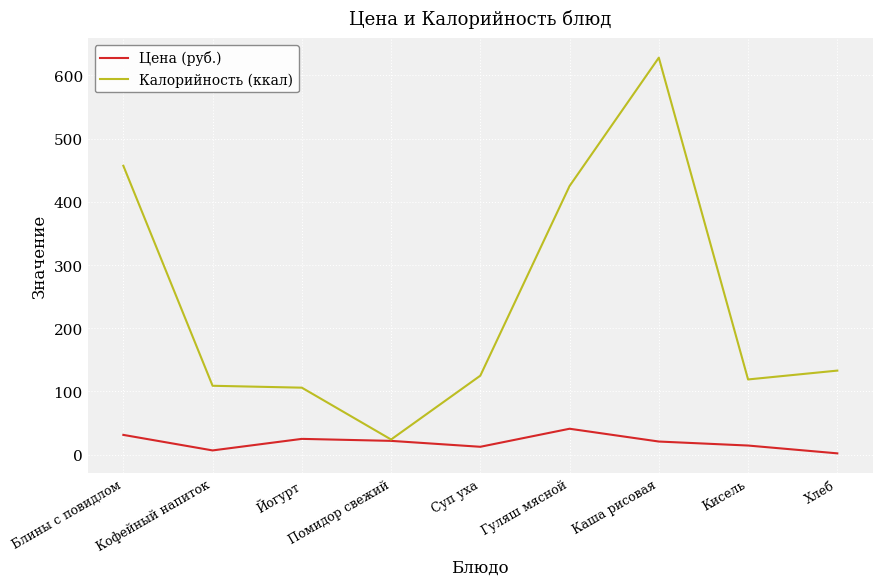

Which series has the largest range (max minus min)?

Калорийность (ккал)